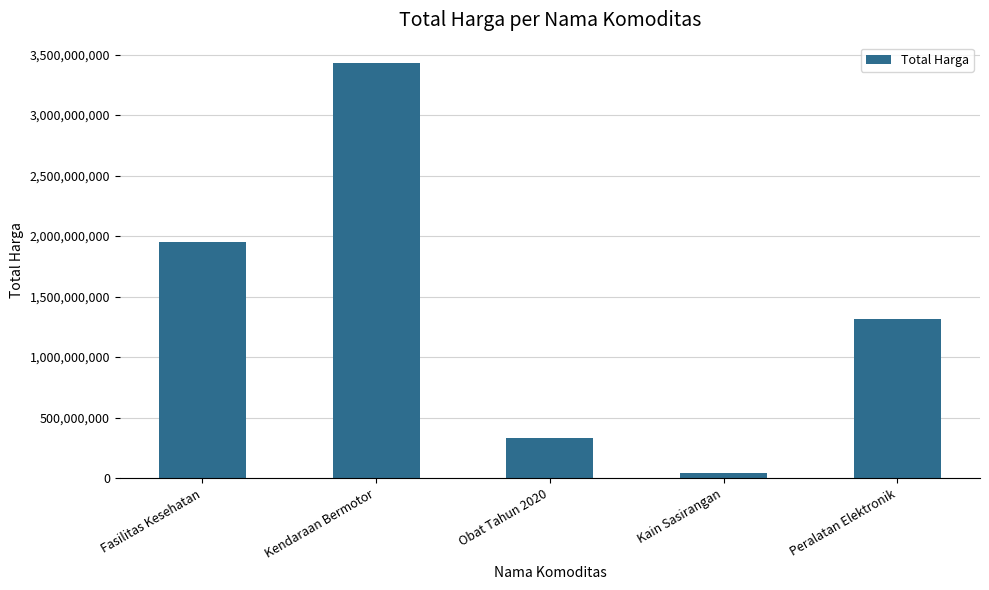

Where does the data first go above 1310871800?

Fasilitas Kesehatan